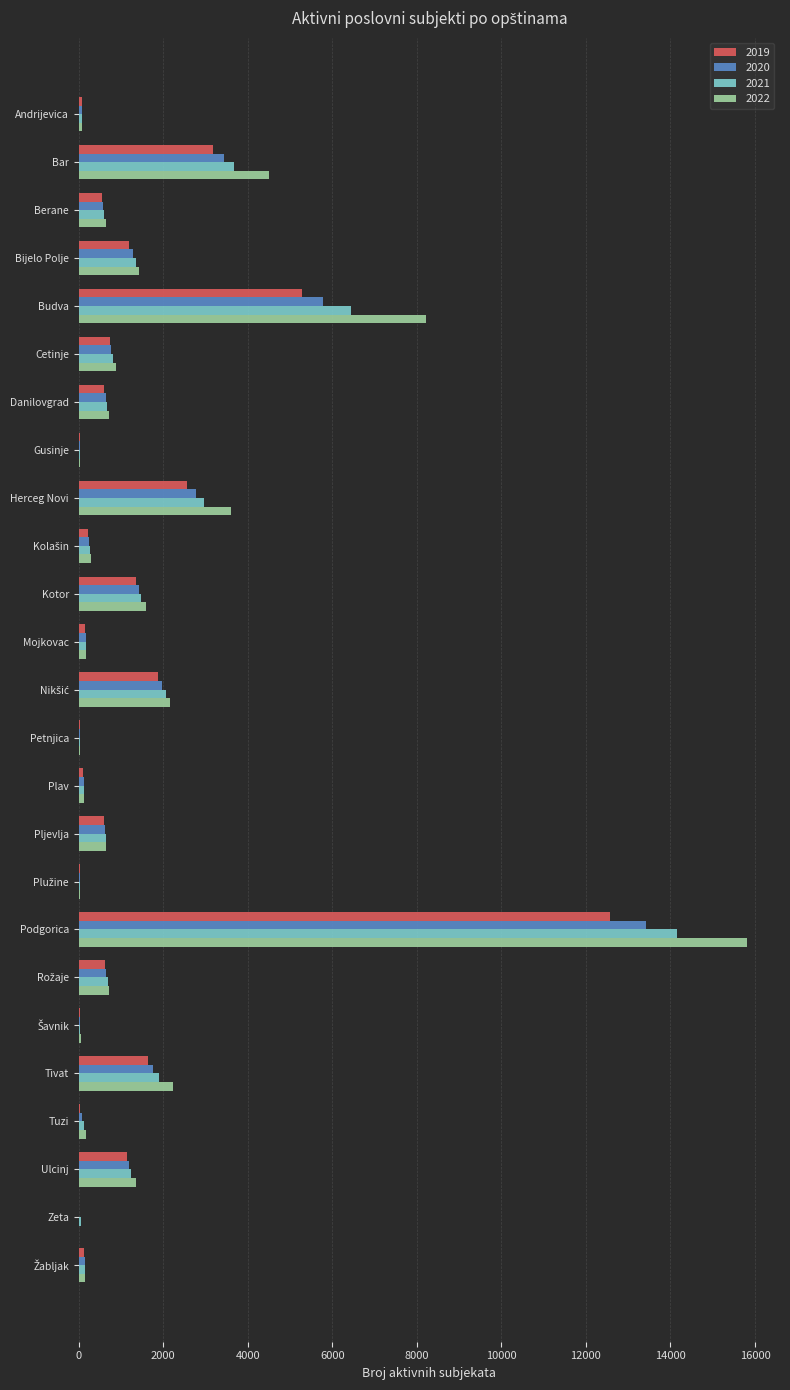

Which category has the highest value in the 2019 series?

Podgorica